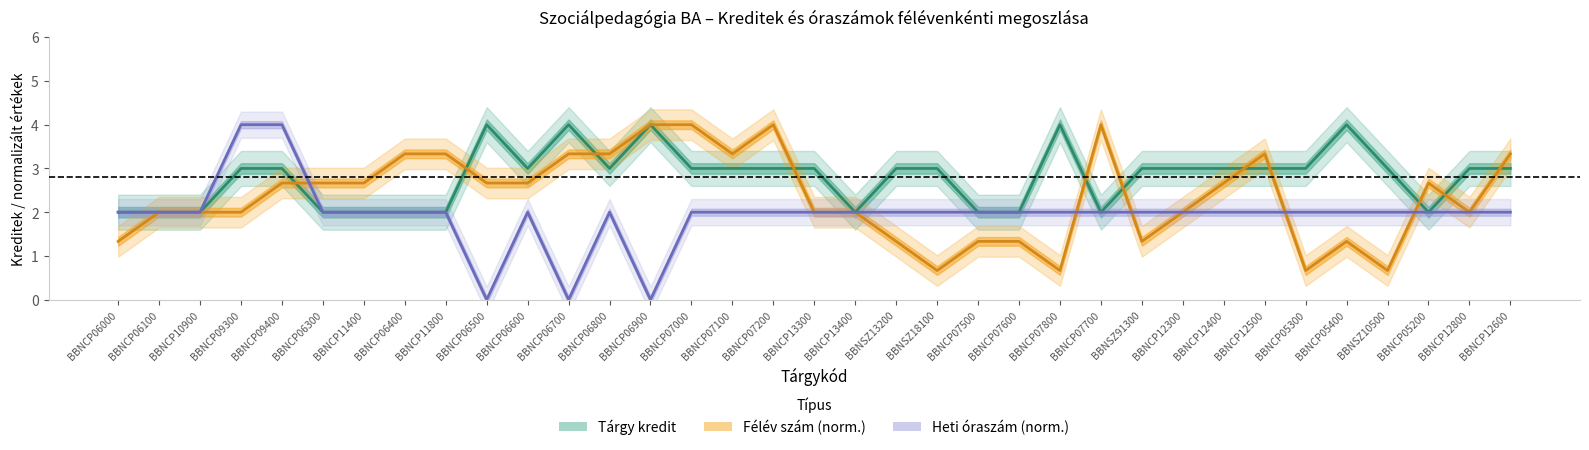

Reading right to left, what are all the values shown in this chart?

Tárgy kredit (közép): 3.0	3.0	2.0	3.0	4.0	3.0	3.0	3.0	3.0	3.0	2.0	4.0	2.0	2.0	3.0	3.0	2.0	3.0	3.0	3.0	3.0	4.0	3.0	4.0	3.0	4.0	2.0	2.0	2.0	2.0	3.0	3.0	2.0	2.0	2.0
Félév (közép): 3.3	2.0	2.7	0.7	1.3	0.7	3.3	2.7	2.0	1.3	4.0	0.7	1.3	1.3	0.7	1.3	2.0	2.0	4.0	3.3	4.0	4.0	3.3	3.3	2.7	2.7	3.3	3.3	2.7	2.7	2.7	2.0	2.0	2.0	1.3
Heti óraszám (közép): 2.0	2.0	2.0	2.0	2.0	2.0	2.0	2.0	2.0	2.0	2.0	2.0	2.0	2.0	2.0	2.0	2.0	2.0	2.0	2.0	2.0	0.0	2.0	0.0	2.0	0.0	2.0	2.0	2.0	2.0	4.0	4.0	2.0	2.0	2.0